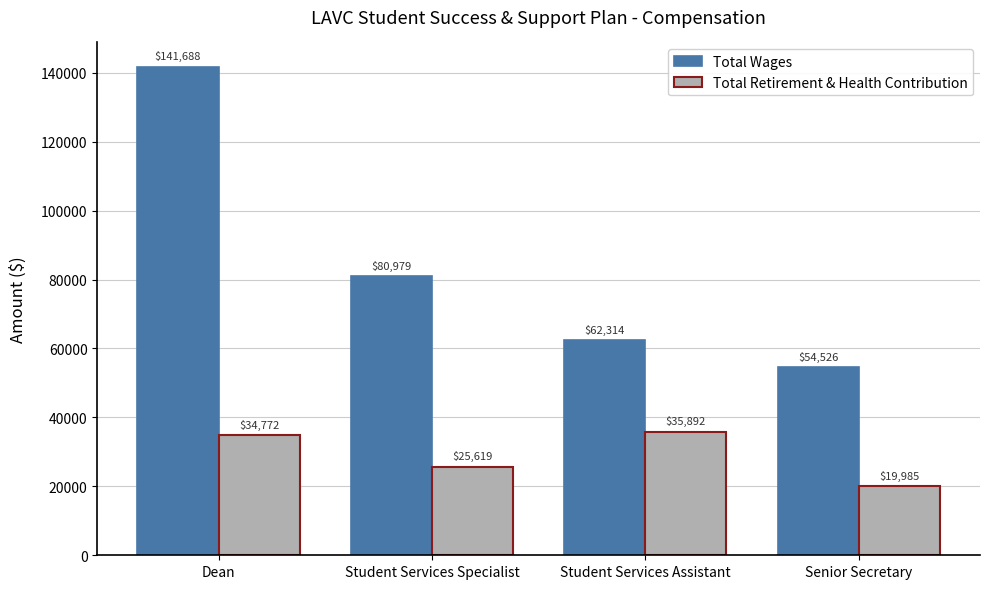

What is the difference between the second highest and minimum values in the Total Wages series?

26453